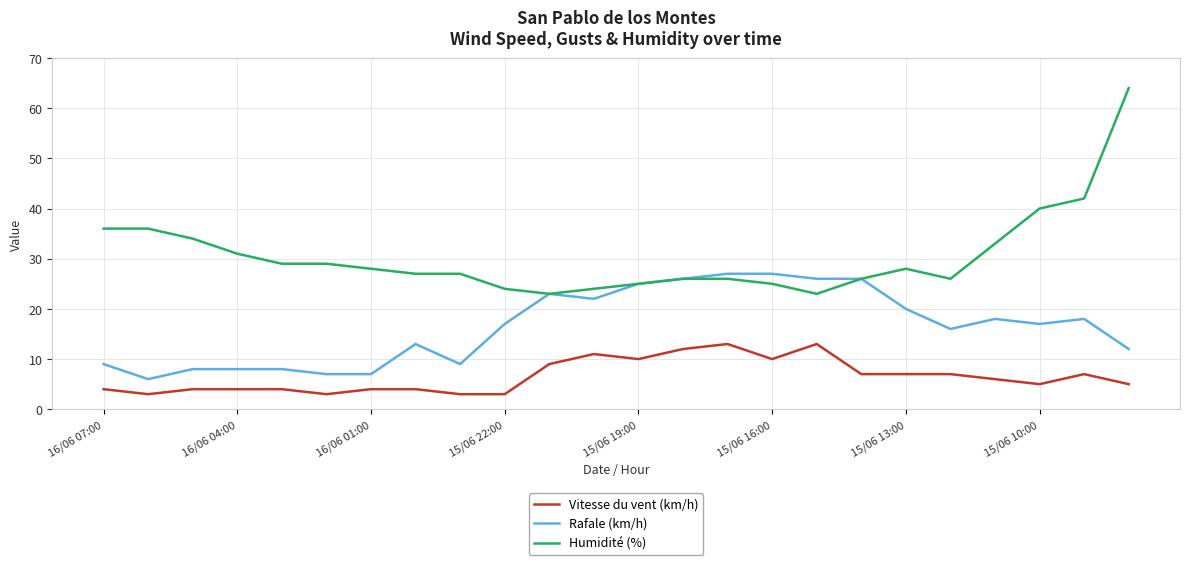

True or false: Rafale (km/h) and Vitesse du vent (km/h) cross at least once.

False